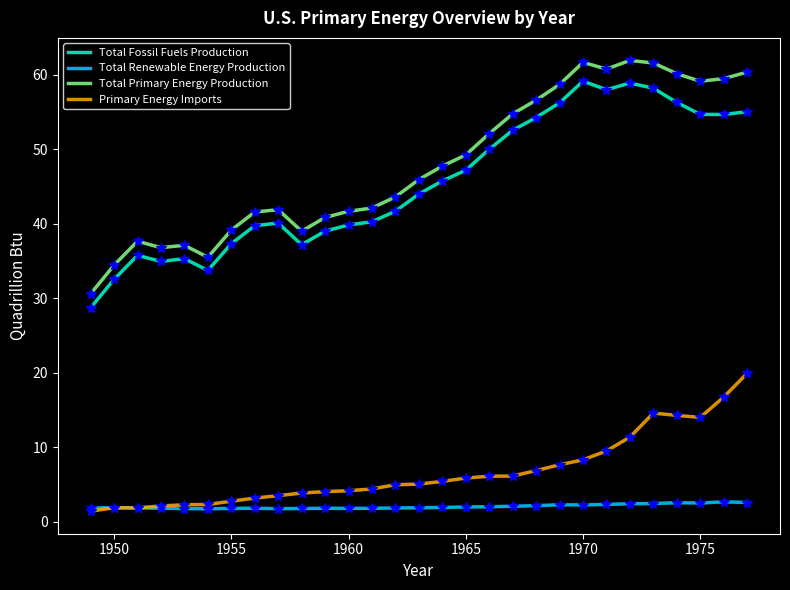

In Total Renewable Energy Production, how many points are lower than both neighbors (excluding endpoints)?

5